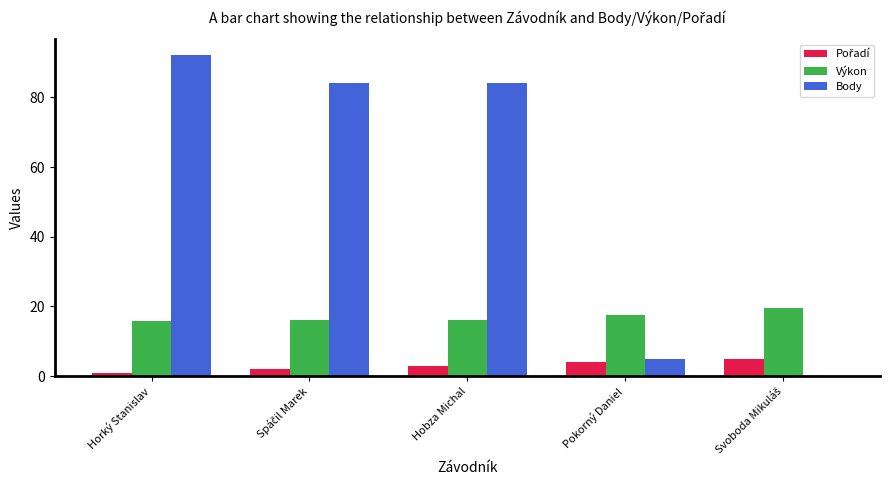

What is the greatest value displayed?

92.0